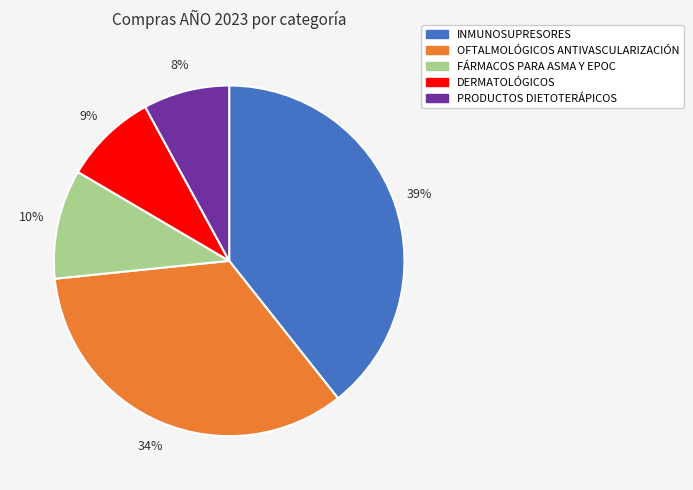

To the nearest percent, what is the combined percentage of FÁRMACOS PARA ASMA Y EPOC and OFTALMOLÓGICOS ANTIVASCULARIZACIÓN?

44%